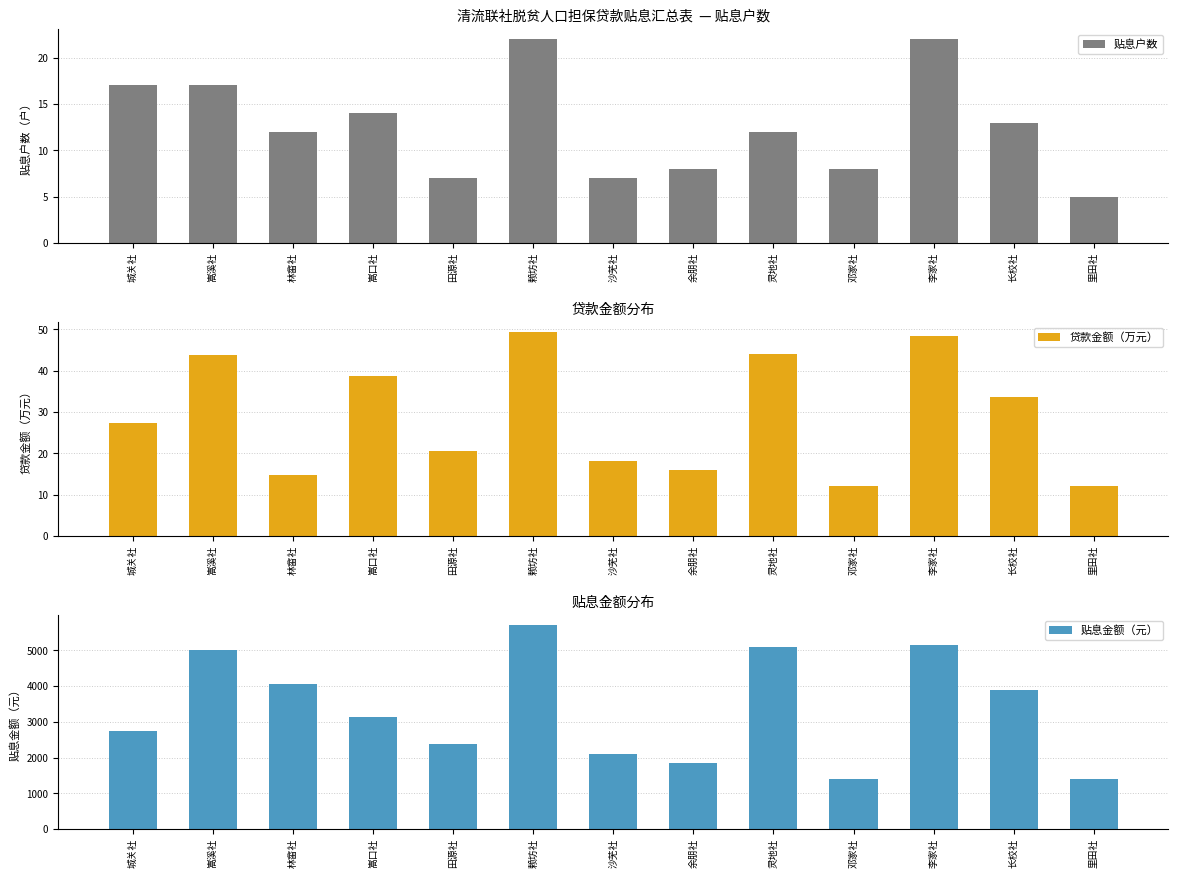

What is the difference between the maximum and minimum values in the 贴息金额（元） series?

4301.5